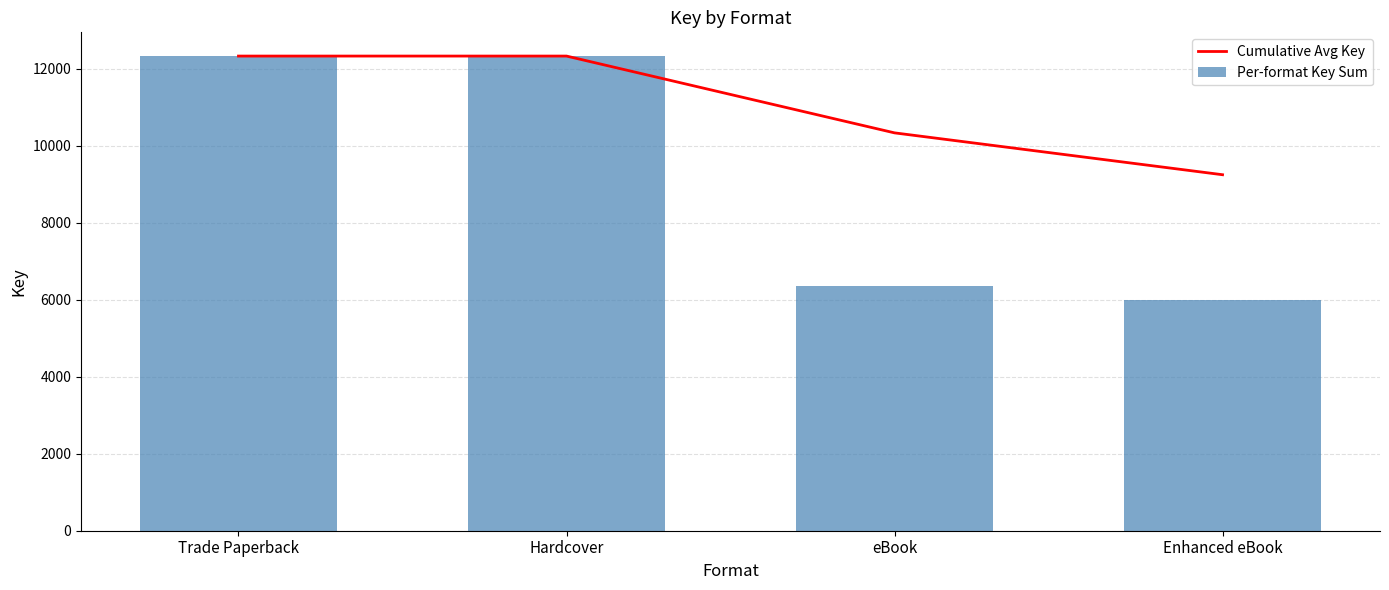

List the series in order of their peak value, lowest first.

Cumulative Avg Key, Per-format Key Sum